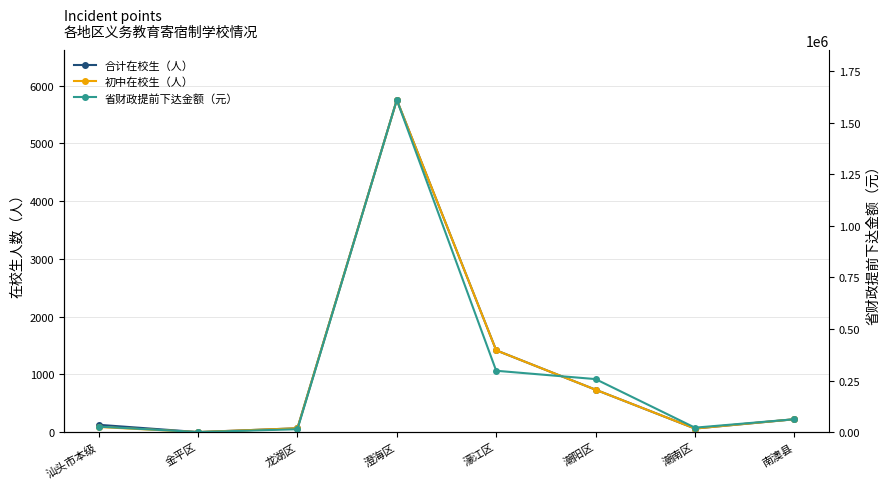

True or false: 省财政提前下达金额（元） and 合计在校生（人） intersect in this chart.

False